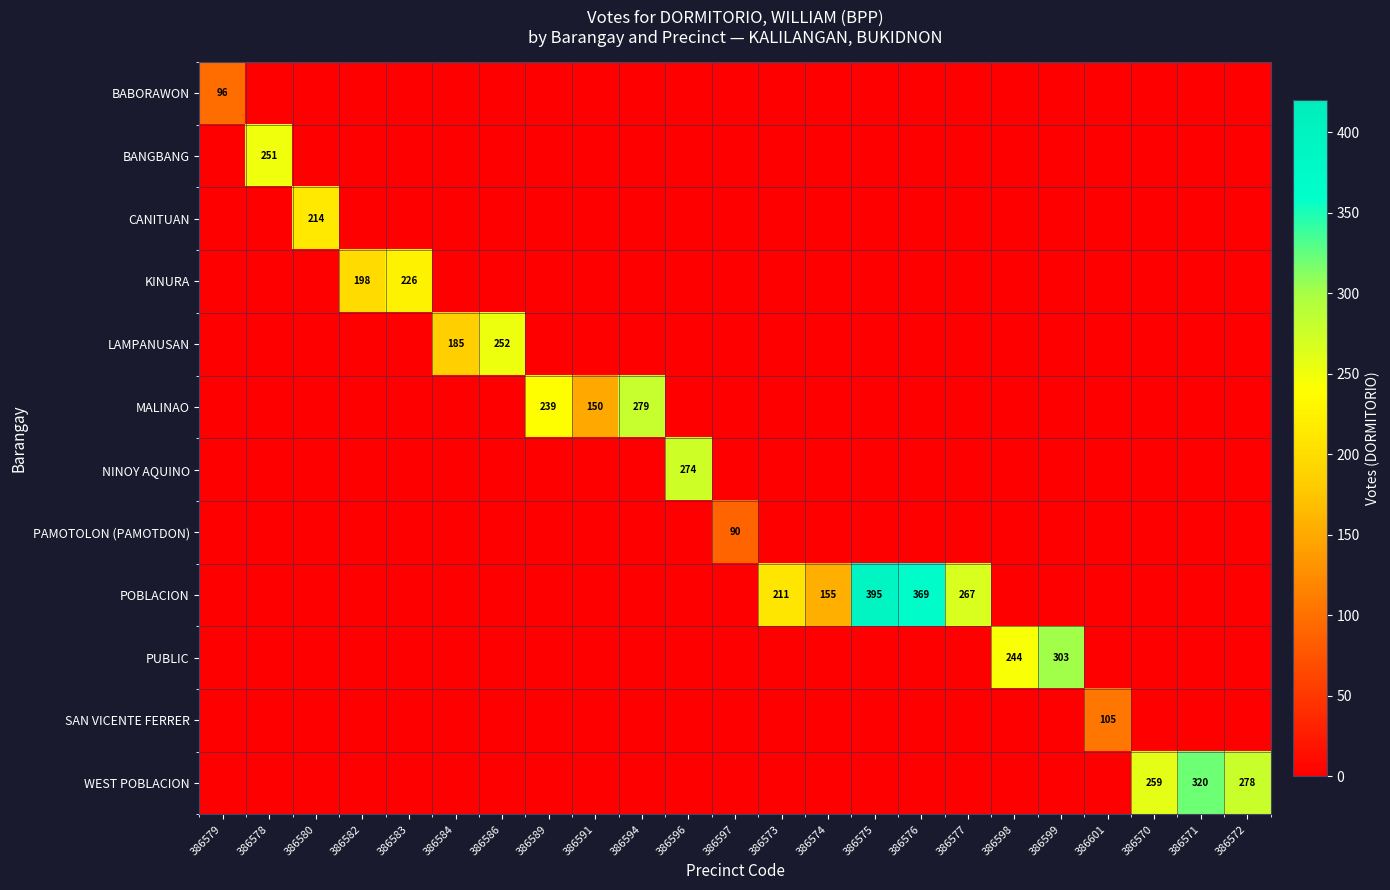

How many positive values does the POBLACION series have?

5